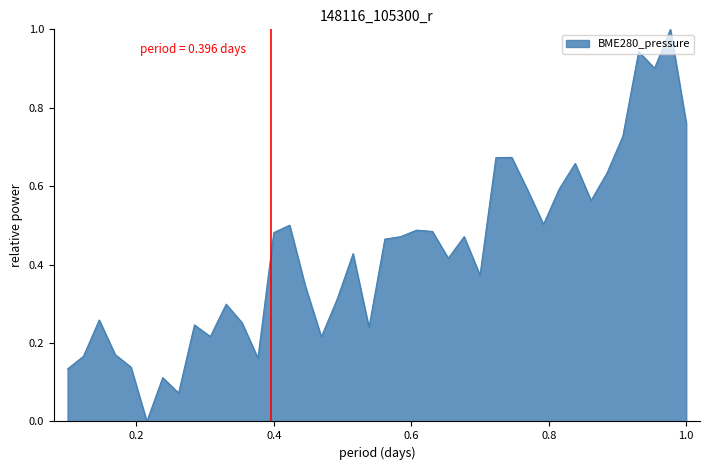

What is the maximum value shown in the chart?

1.0